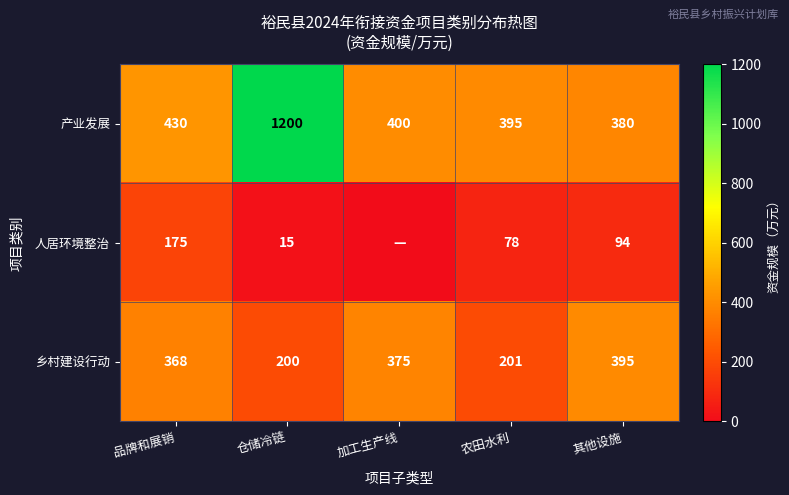

Between 仓储冷链 and 其他设施, which series saw the biggest shift?

产业发展